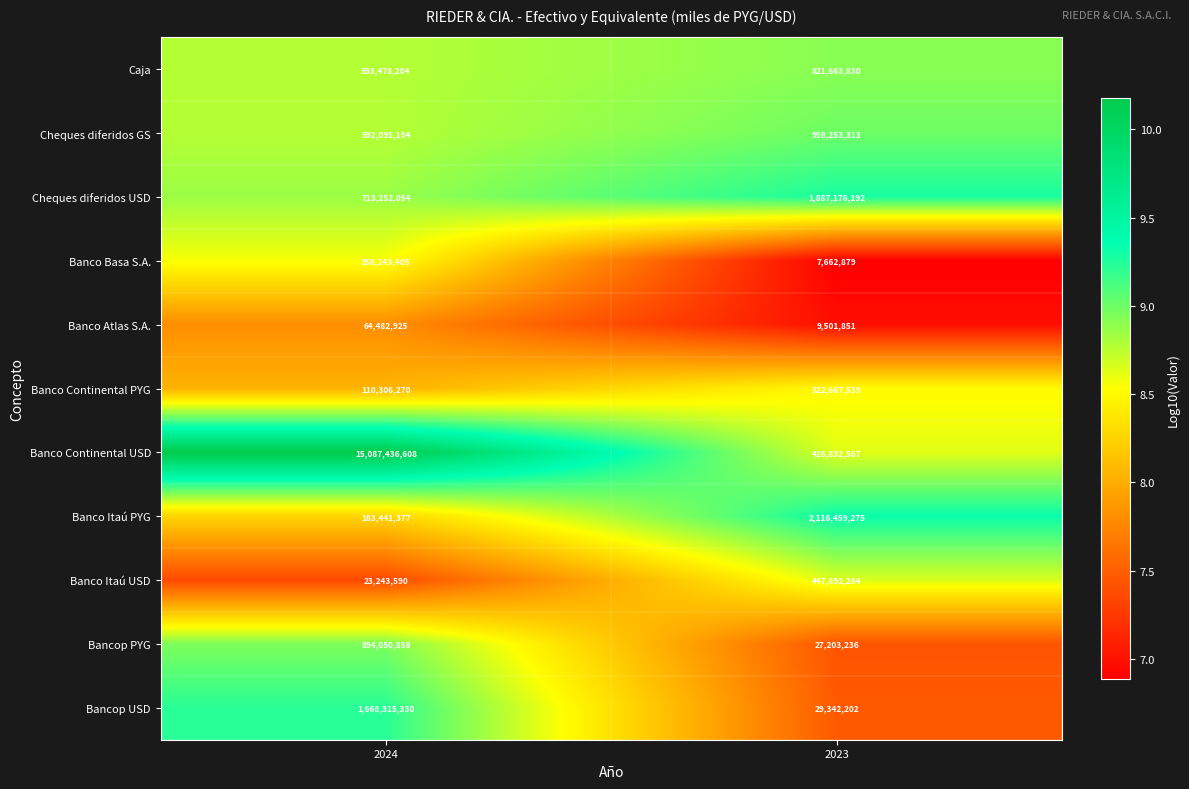

True or false: Bancop PYG has a value of 10682772 at 2023.

False